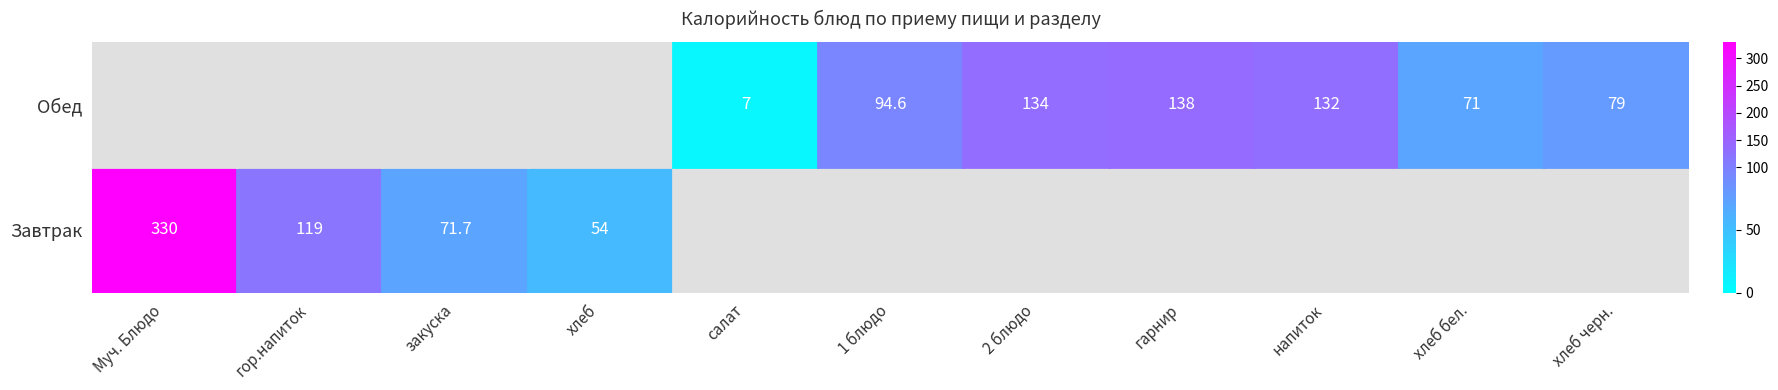

List the series in order of their overall mean, lowest first.

Завтрак, Обед